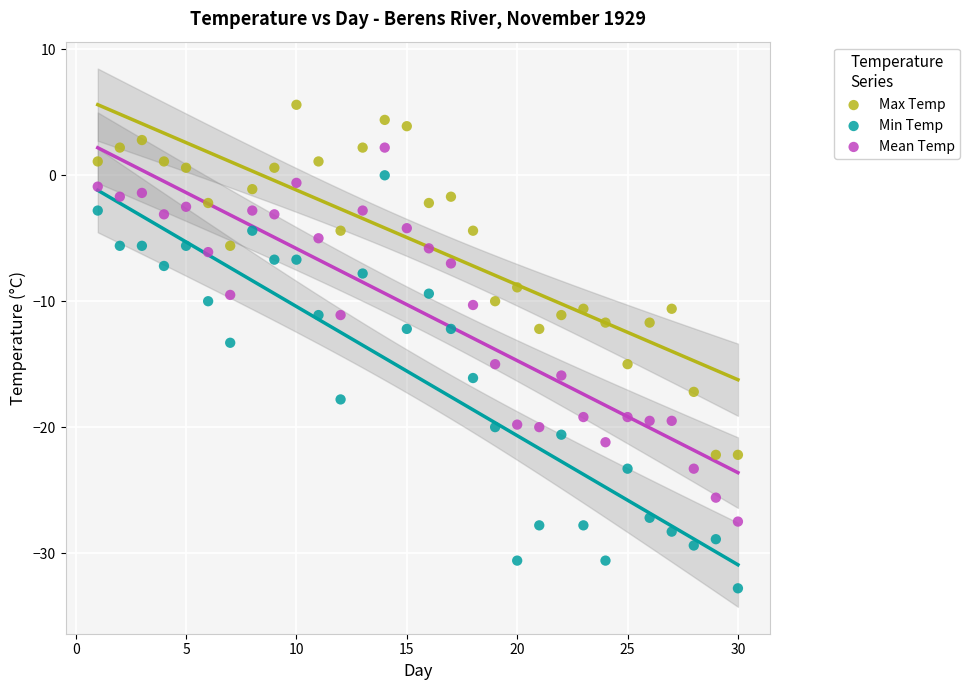

Across all data points, what is the range of Y values (max minus min)?

38.4